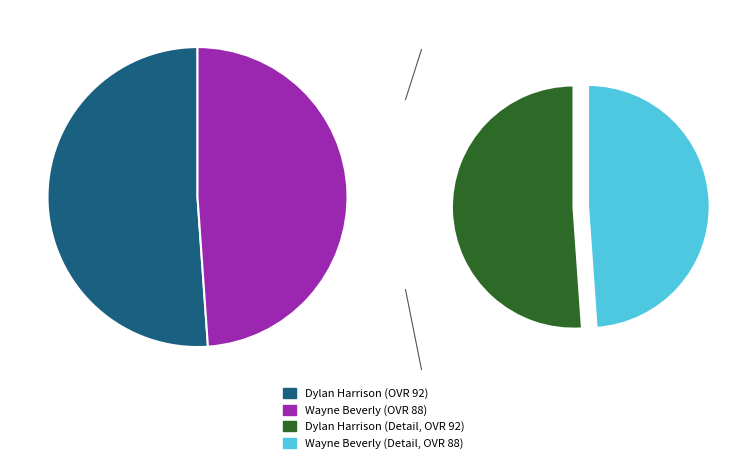

Is it true that Dylan Harrison is 51% of the pie?

True